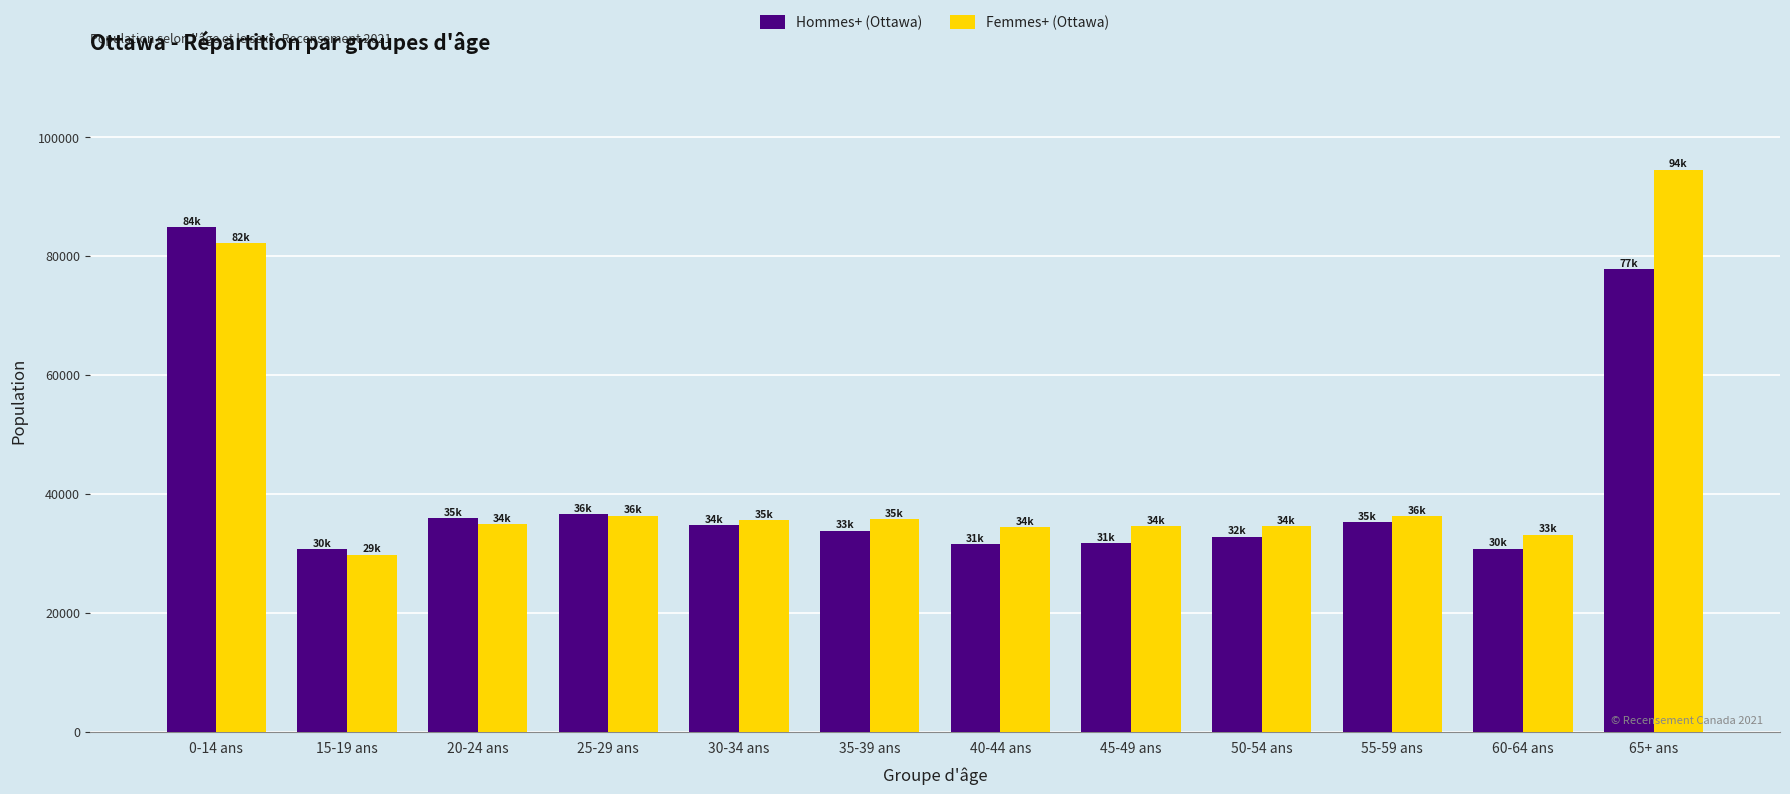

The value of Hommes+ (Ottawa) at 0-14 ans is 115617. True or false?

False